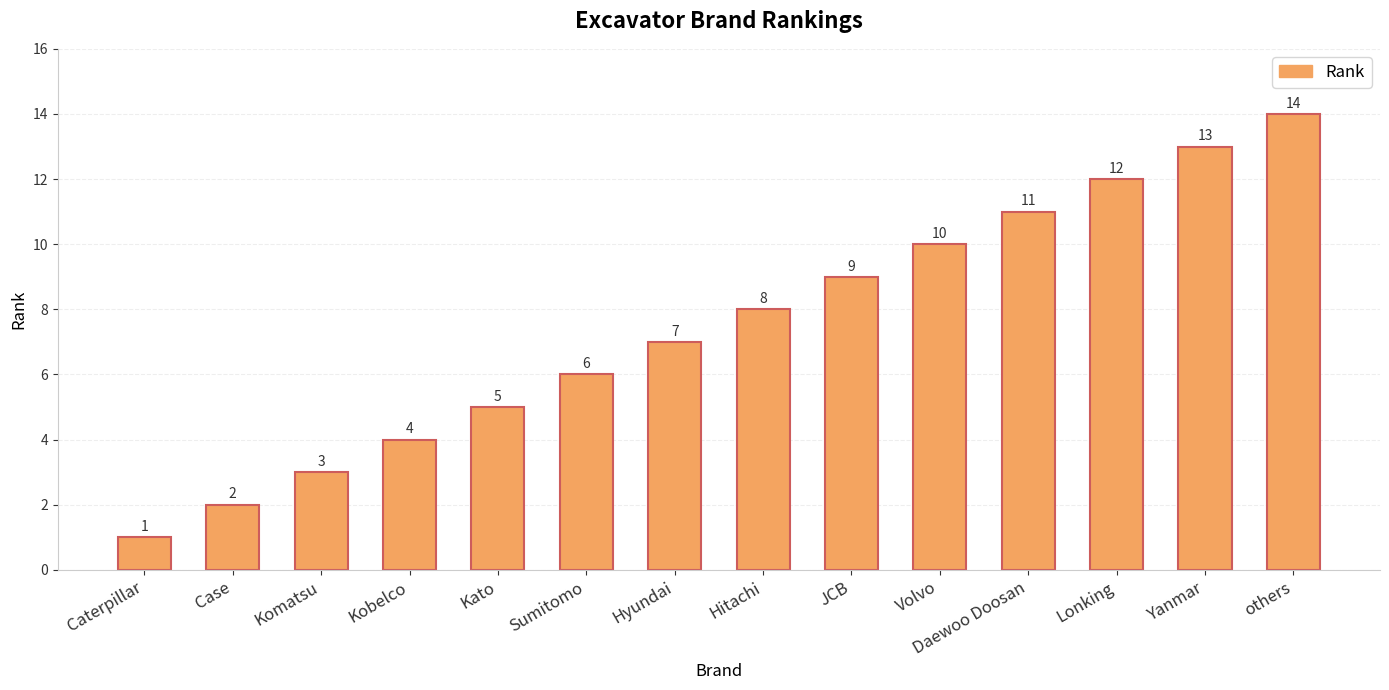

Reading left to right, what are all the values shown in this chart?

Caterpillar=1	Case=2	Komatsu=3	Kobelco=4	Kato=5	Sumitomo=6	Hyundai=7	Hitachi=8	JCB=9	Volvo=10	Daewoo Doosan=11	Lonking=12	Yanmar=13	others=14